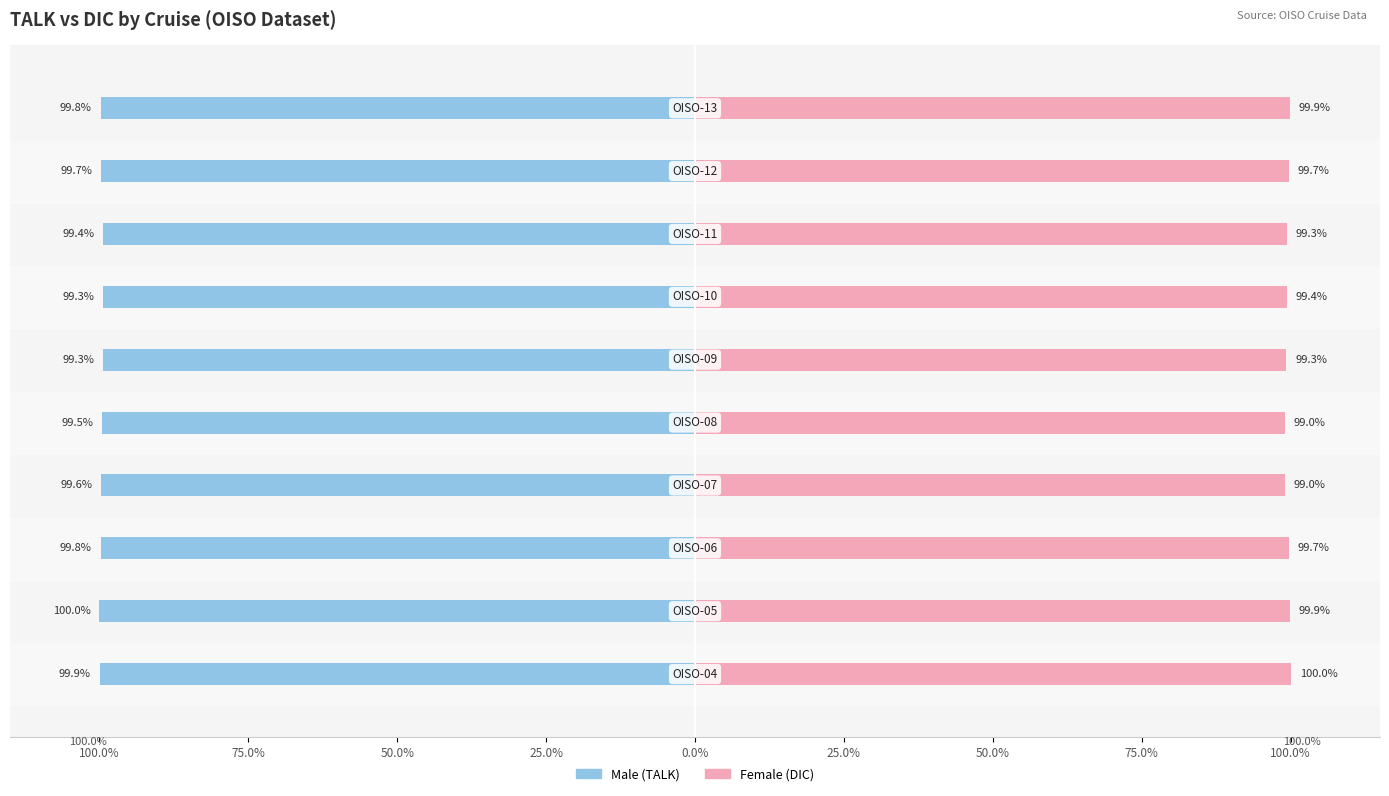

Reading left to right, what are all the values shown in this chart?

Male (TALK): -99.9	-100.0	-99.8	-99.6	-99.5	-99.3	-99.3	-99.4	-99.7	-99.8
Female (DIC): 100.0	99.9	99.7	99.0	99.0	99.3	99.4	99.3	99.7	99.9